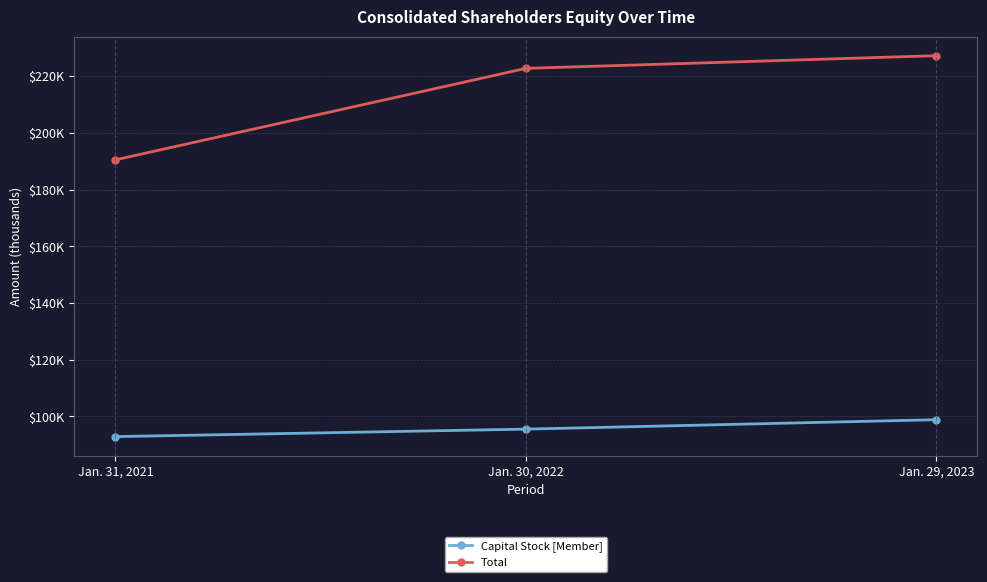

Is the value of Capital Stock [Member] at Jan. 29, 2023 greater than the value of Total at Jan. 31, 2021?

No